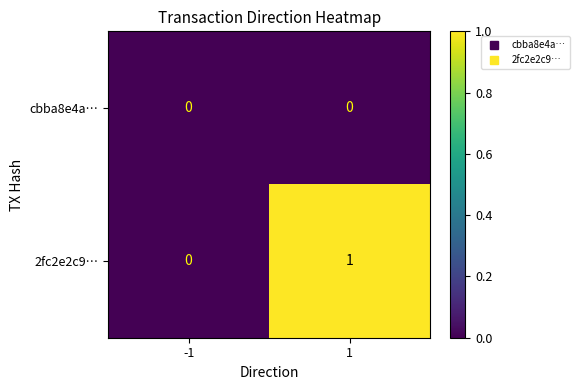

Which label corresponds to the largest value in the chart?

1